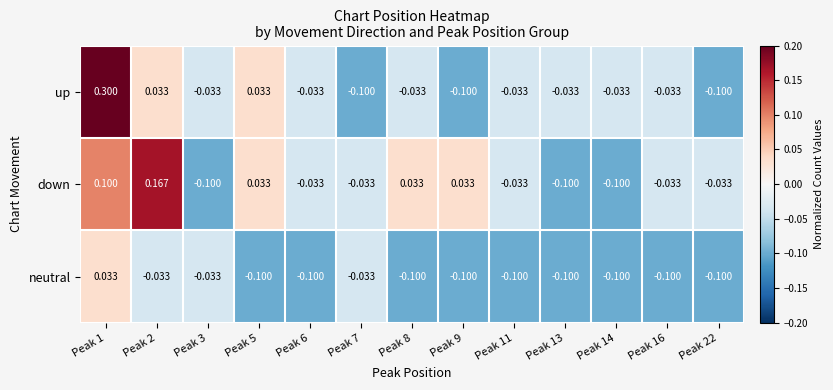

Which series changed the most between Peak 5 and Peak 13?

down